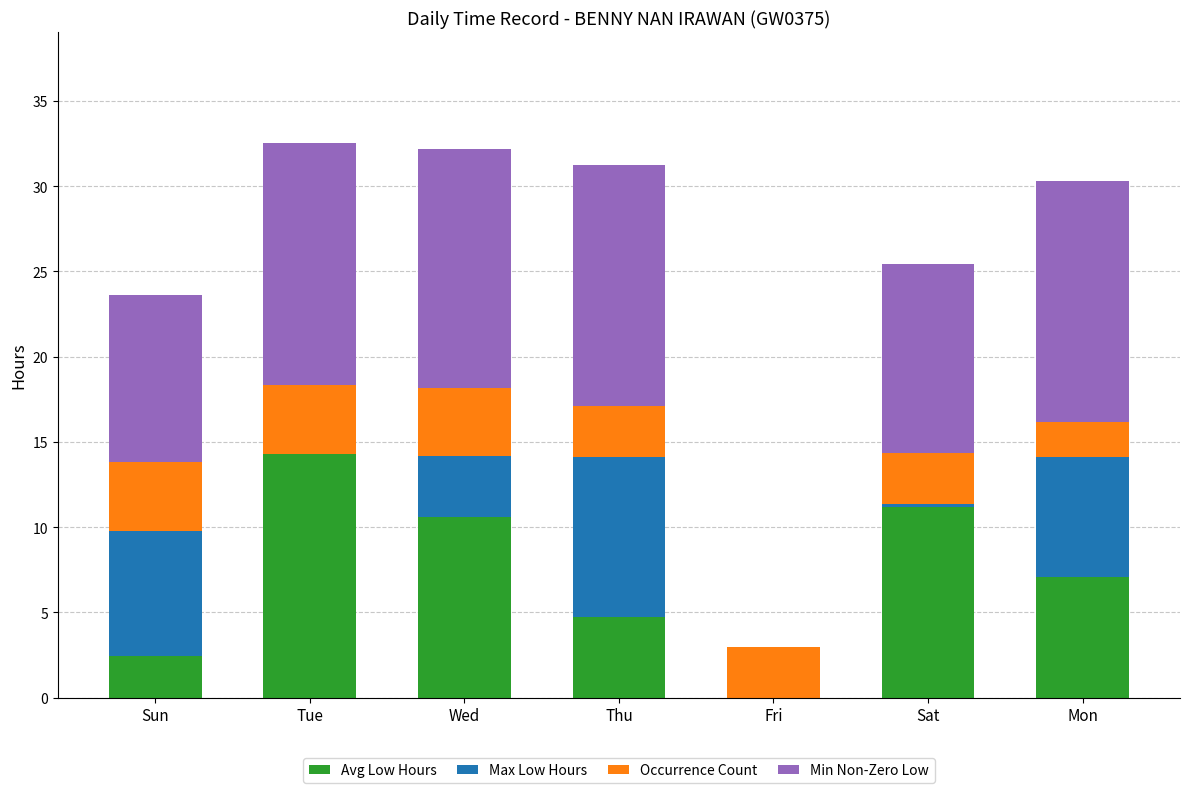

Is it true that Avg Low Hours equals 2.1 at Thu?

False